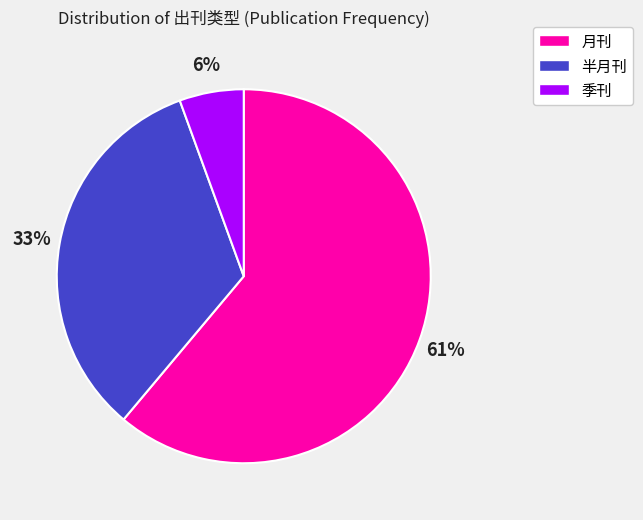

To the nearest percent, what is the combined percentage of 季刊 and 月刊?

67%